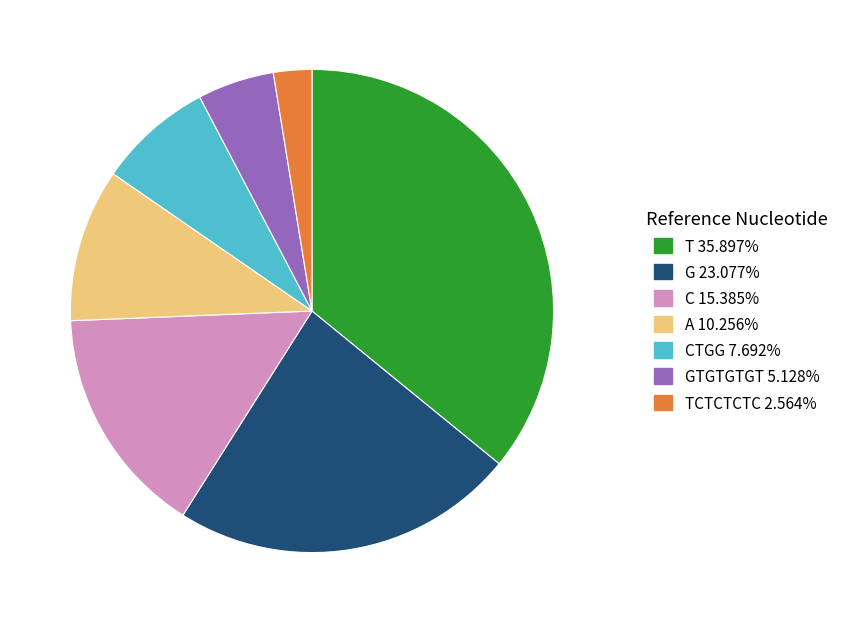

Does any single category account for the majority?

No